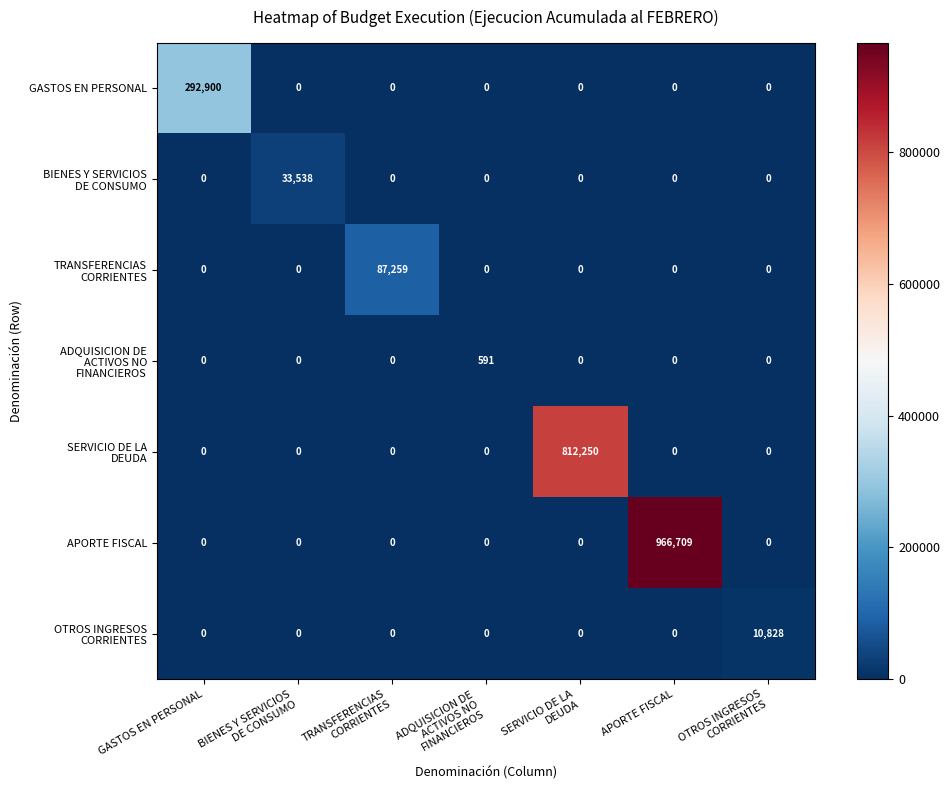

At which category does the chart reach its peak across all series?

APORTE FISCAL